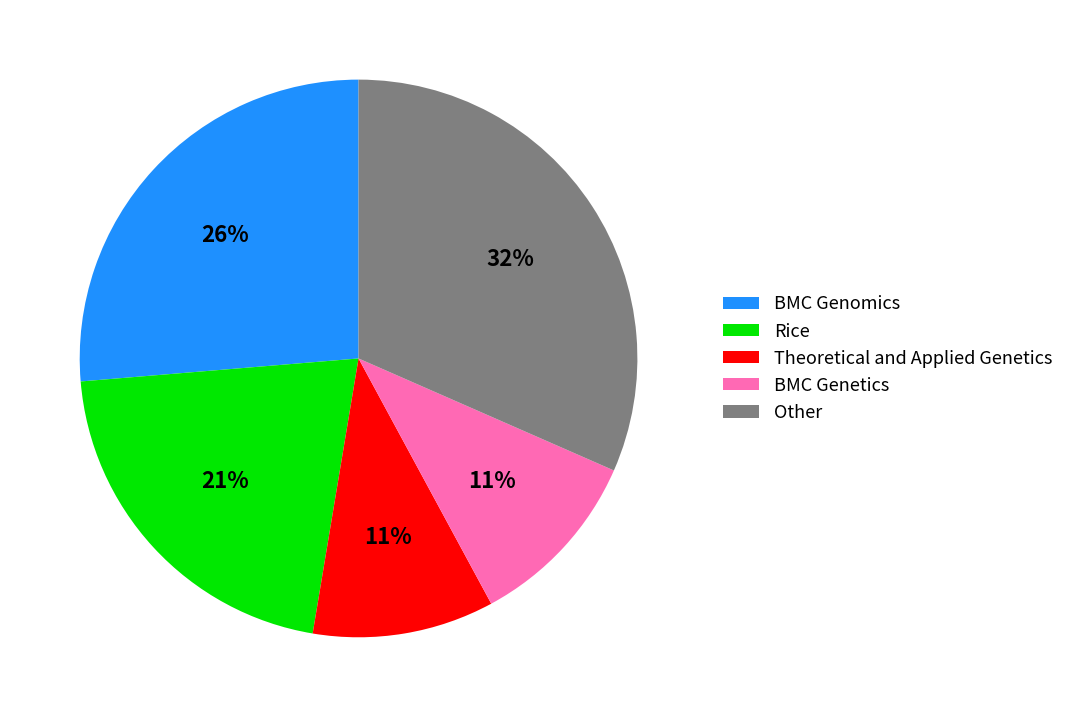

What is the ratio of the value at Rice to the value at BMC Genomics?

0.8